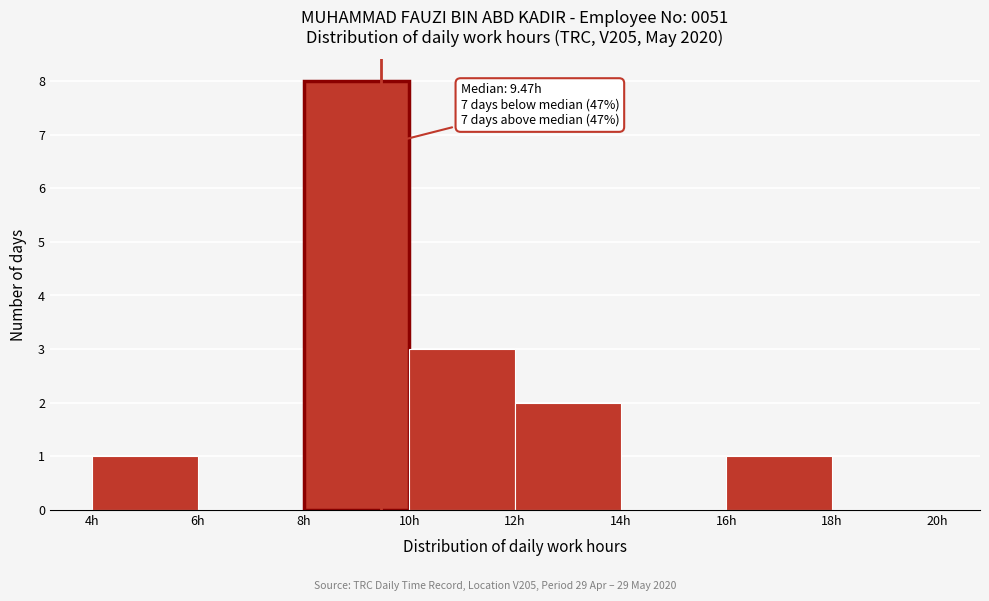

Which range on the x-axis has the tallest bar?

8 to 10